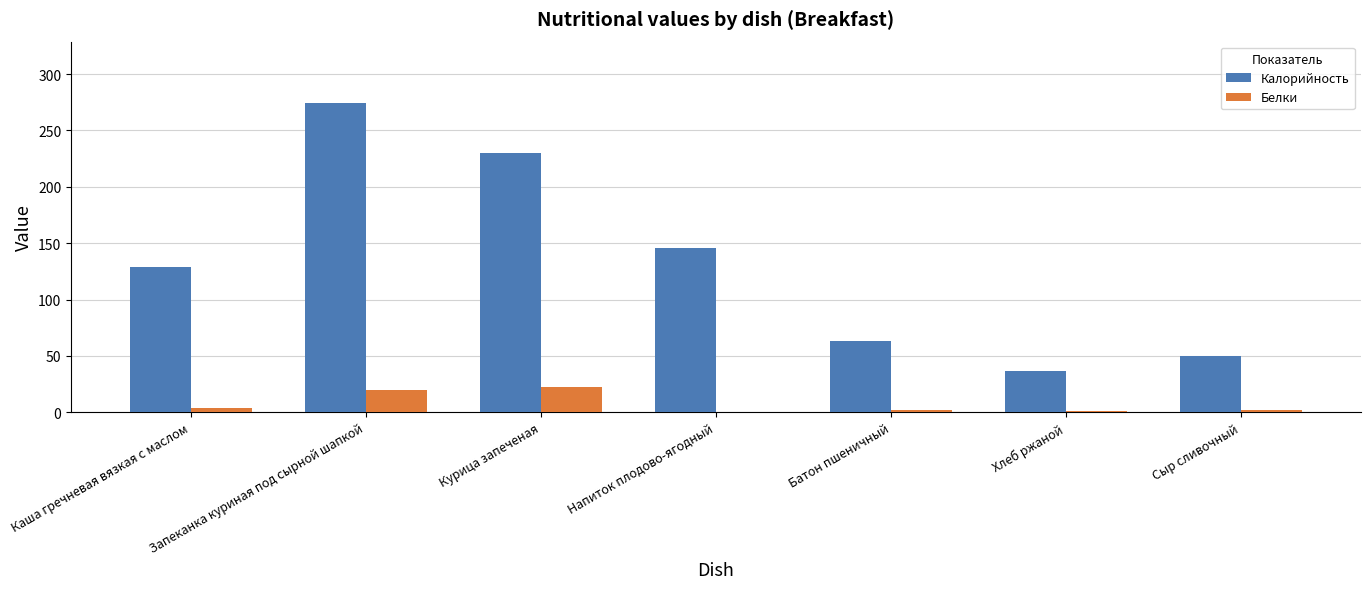

Between Запеканка куриная под сырной шапкой and Напиток плодово-ягодный, which series saw the biggest shift?

Калорийность